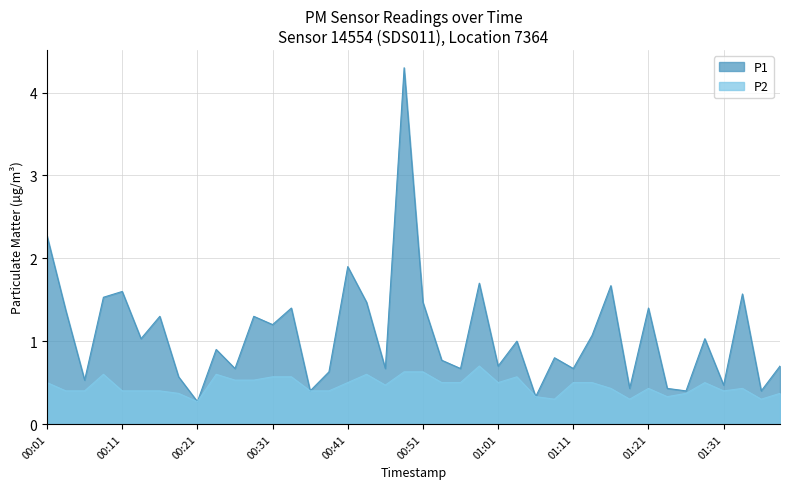

How many distinct data groups are displayed?

2